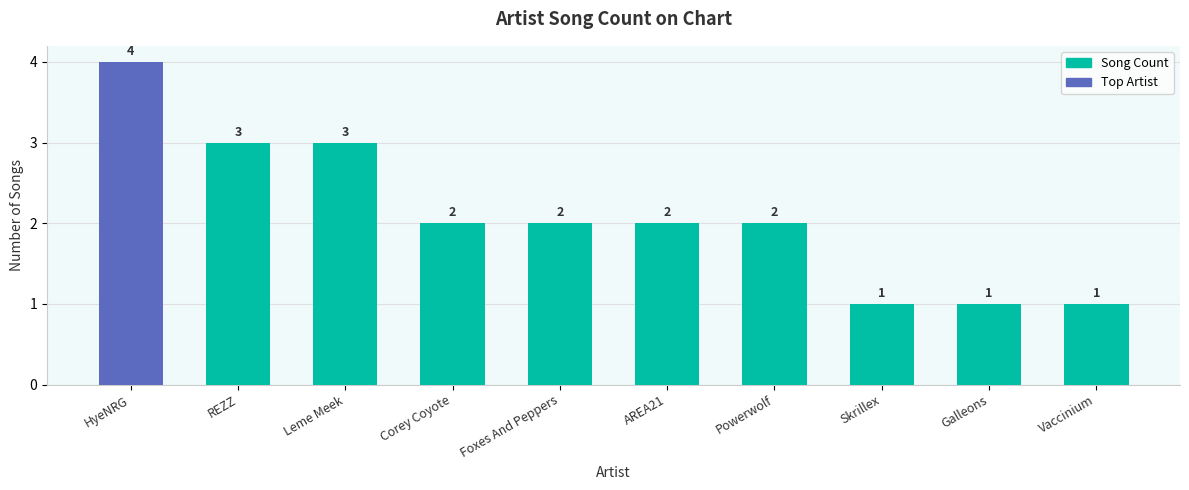

Reading left to right, list all the values displayed in this chart.

4	3	3	2	2	2	2	1	1	1